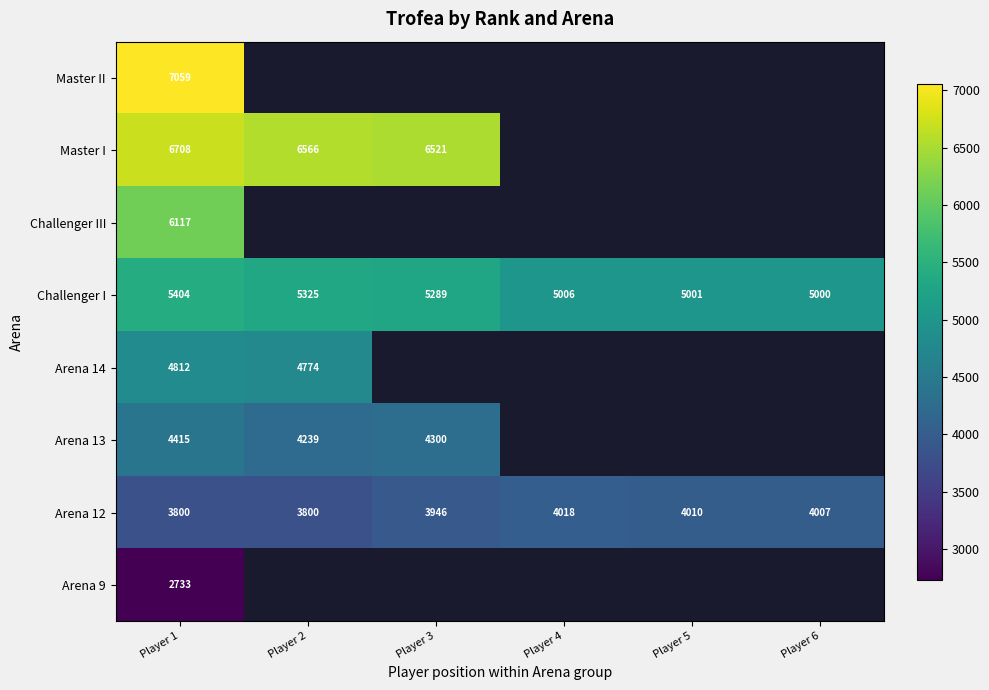

The Challenger I series shows 8076 at Player 4. True or false?

False